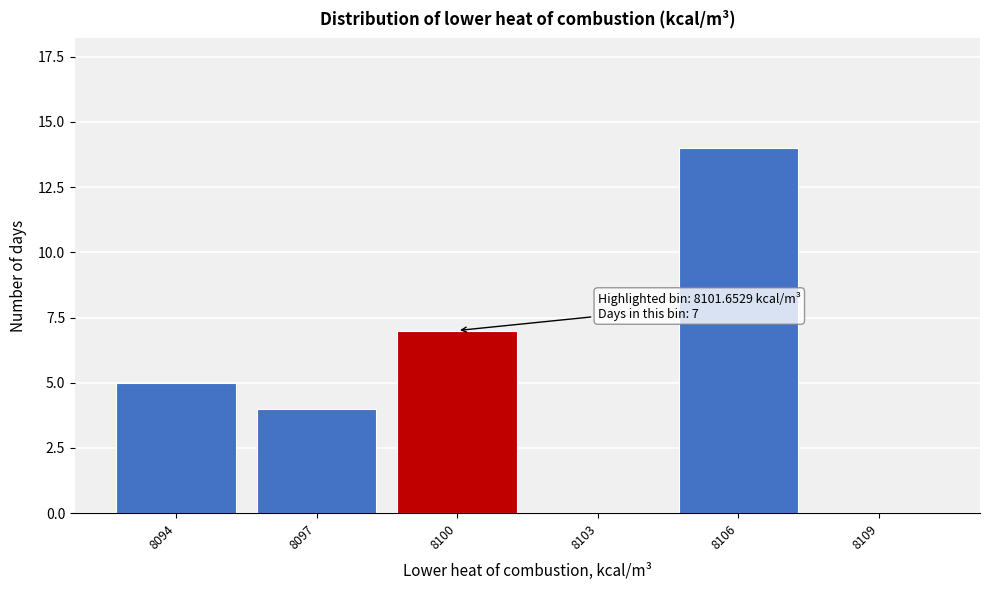

Reading left to right, what are all the values shown in this chart?

8094=5	8097=4	8100=7	8103=0	8106=14	8109=0